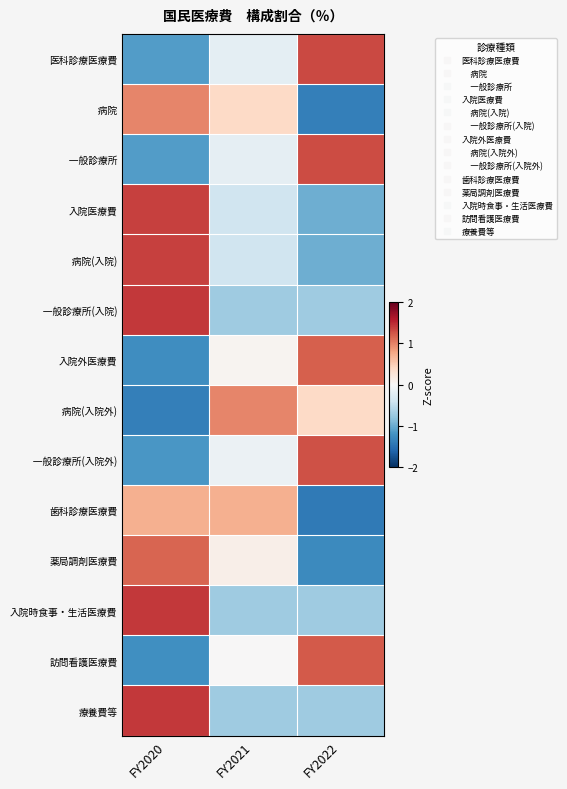

What is the total value across all series at FY2020?

2.6